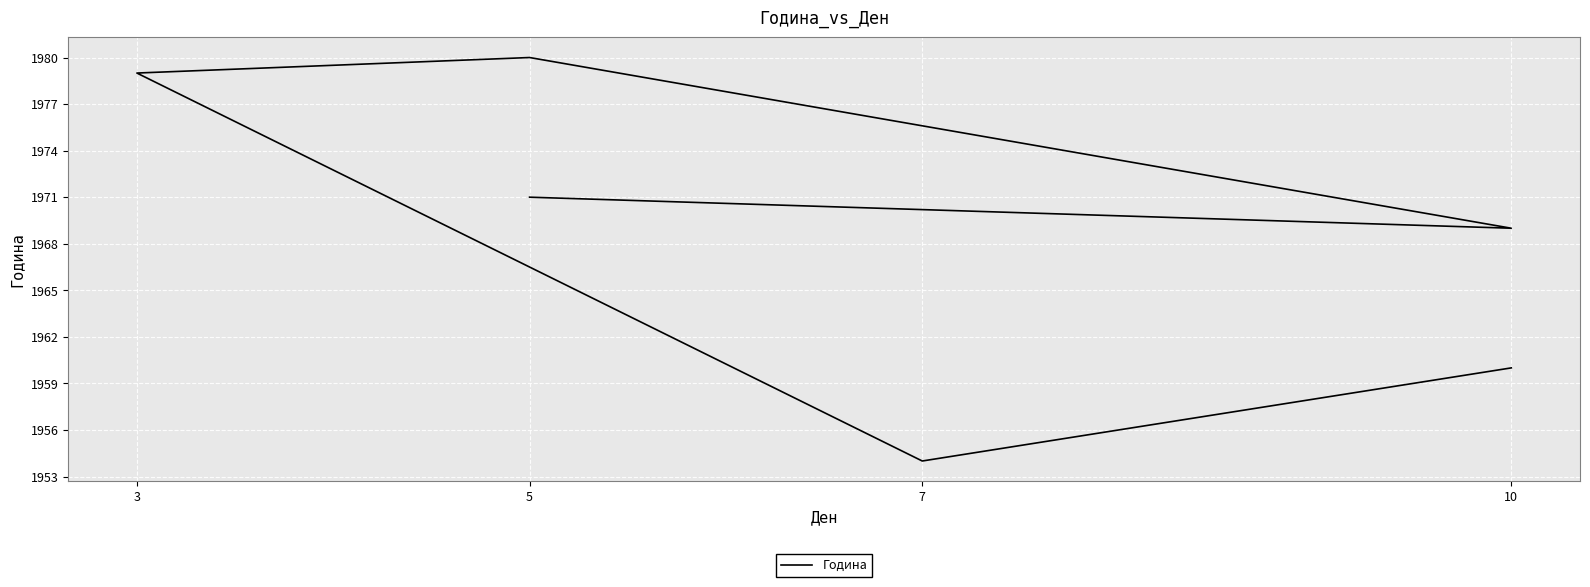

How many data points are less than 1971?

3